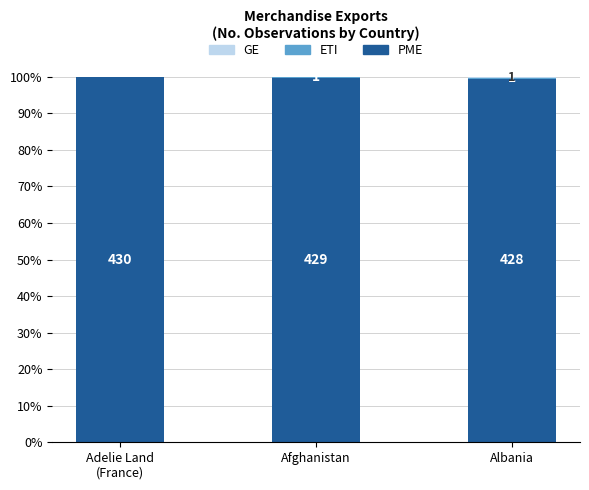

At Albania, list the series in order from smallest to largest.

ETI, GE, PME